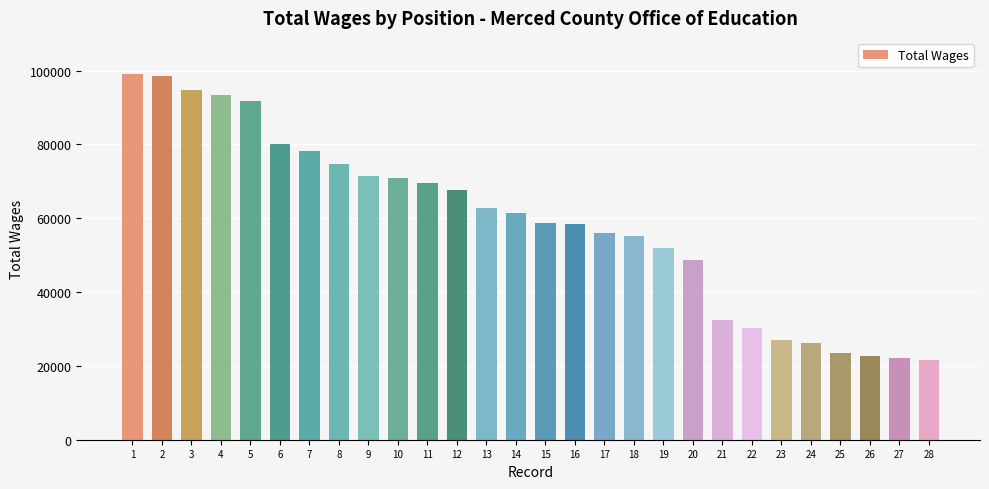

What is the difference between the values at 26 and 19?

29266